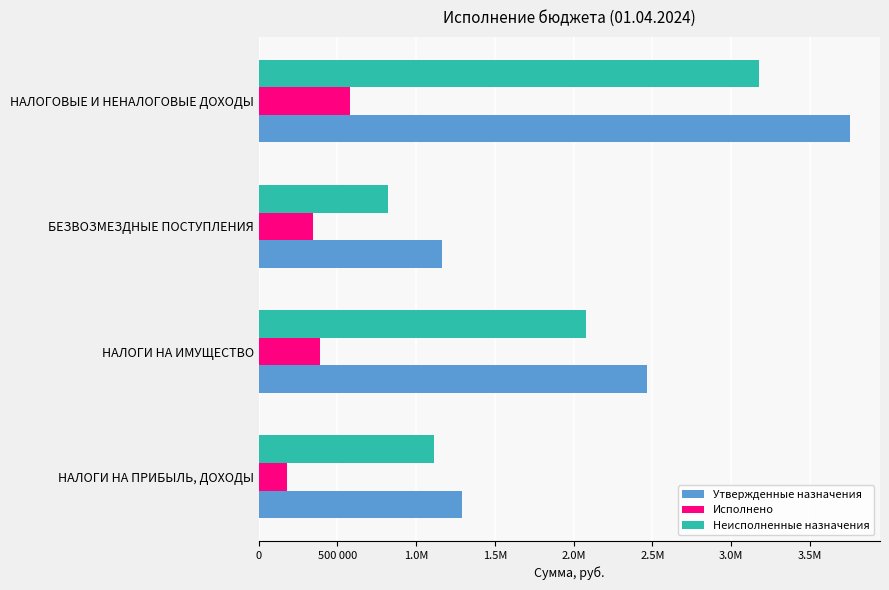

What are all the series names shown in the legend?

Утвержденные назначения, Исполнено, Неисполненные назначения